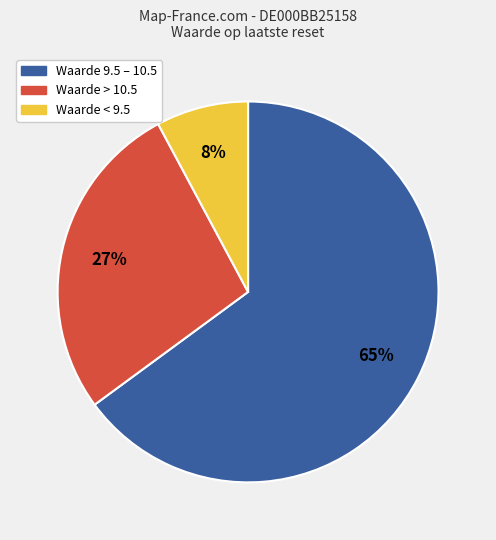

To the nearest percent, what is the average slice percentage?

33%